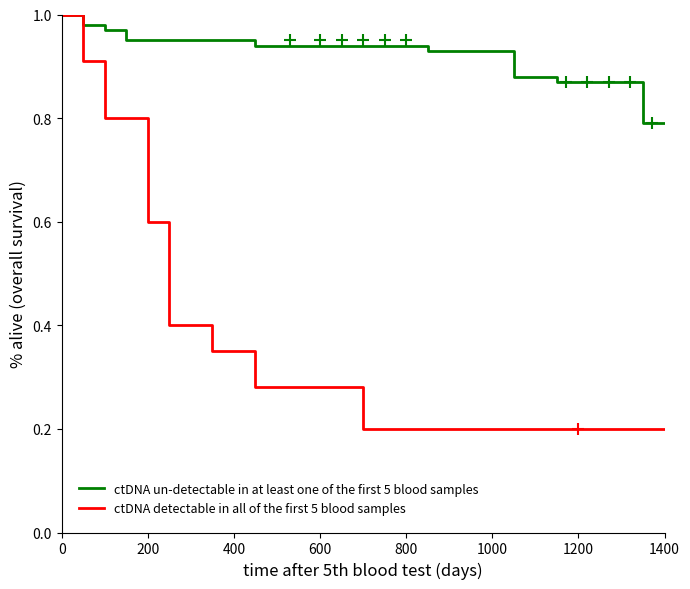

Reading right to left, list all the values displayed in this chart.

ctDNA un-detectable in at least one of the first 5 blood samples: 0.8	0.8	0.8	0.8	0.8	0.8	0.8	0.8	0.8	0.8	0.8	0.9	0.9	0.9	0.9	0.9	0.9	0.9	0.9	0.9	0.9	0.9	0.9	0.9	0.9	0.9	0.9	1.0	1.0	1.0
ctDNA detectable in all of the first 5 blood samples: 0.2	0.2	0.2	0.2	0.2	0.2	0.2	0.2	0.2	0.2	0.2	0.2	0.2	0.2	0.2	0.2	0.2	0.2	0.2	0.2	0.2	0.3	0.3	0.3	0.3	0.4	0.6	0.8	0.9	1.0